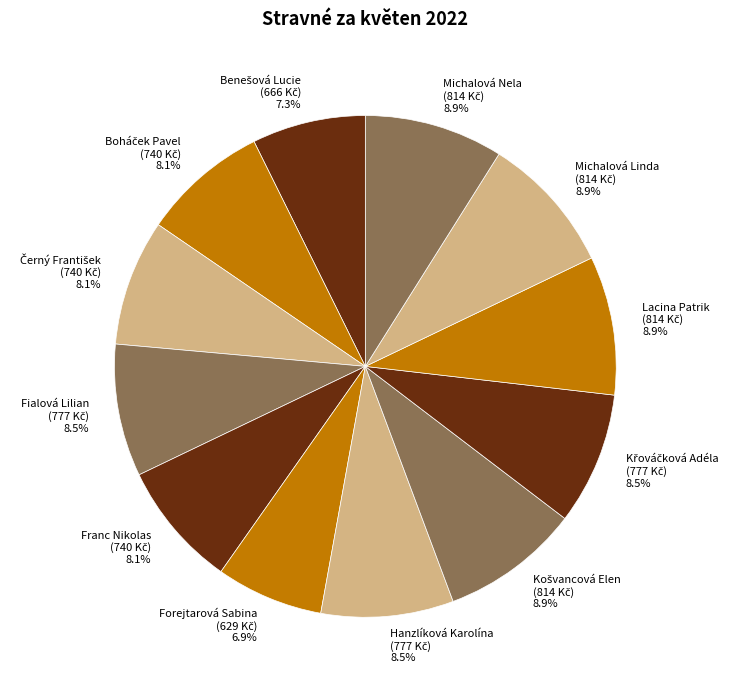

Is there a majority slice in this chart?

No